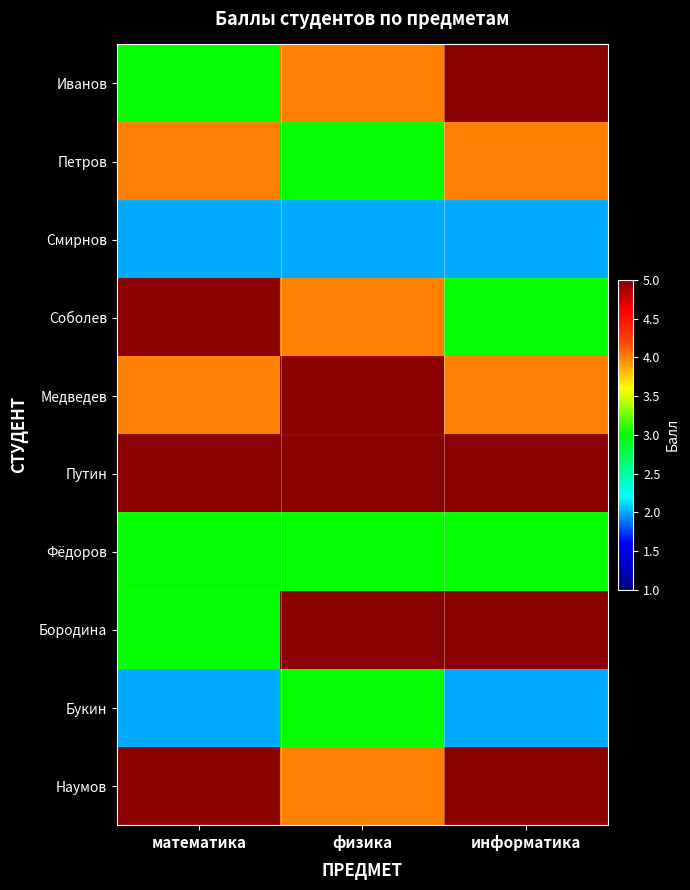

Which series changed the most between физика and информатика?

Иванов